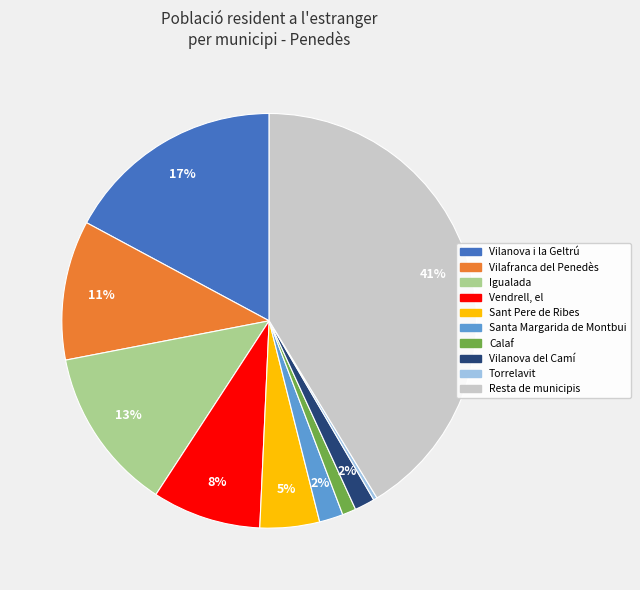

To the nearest percent, what is the average slice percentage?

10%